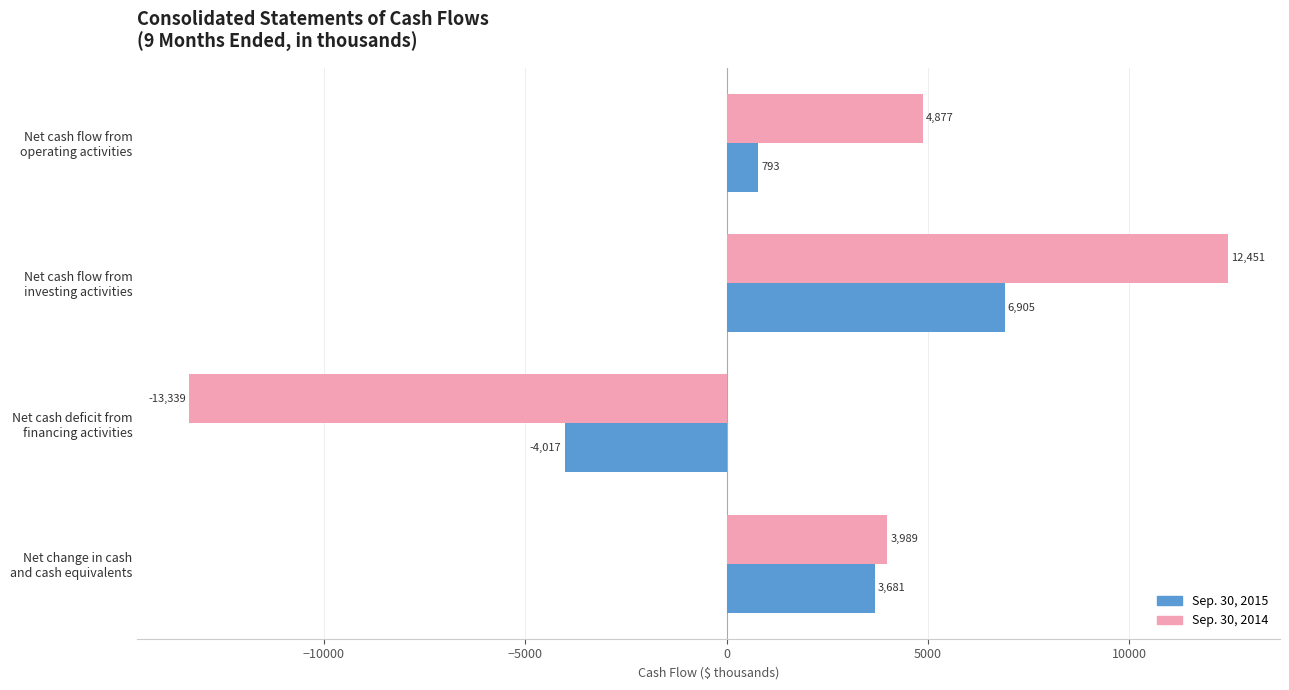

What is the minimum value for Sep. 30, 2015?

-4017